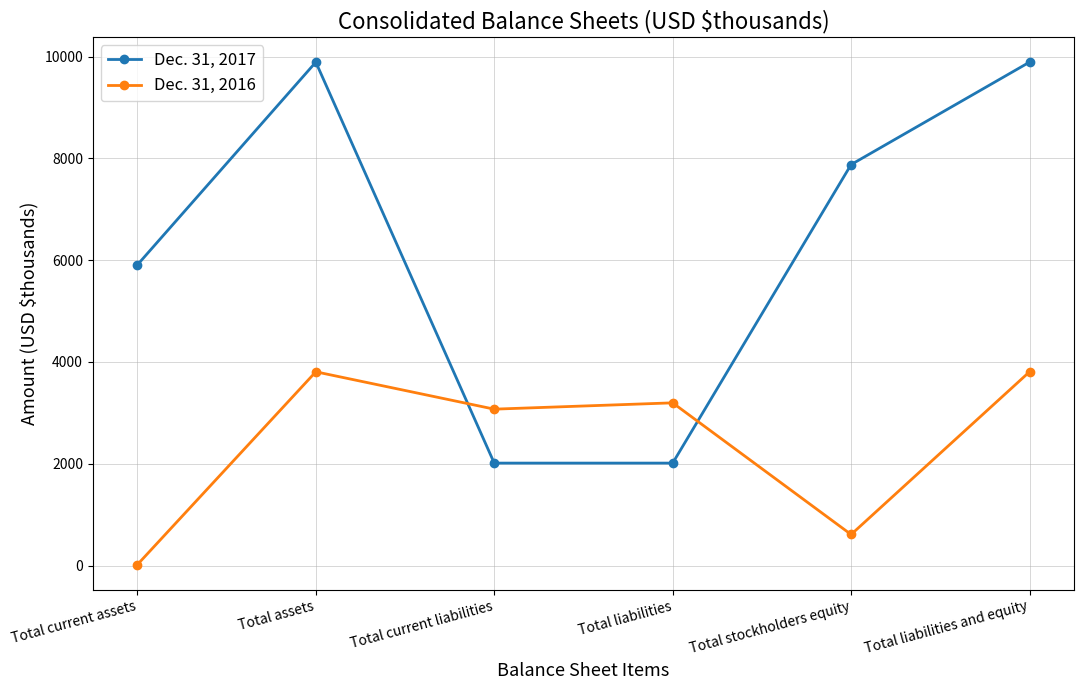

Rank the series at Total current assets from lowest to highest value.

Dec. 31, 2016, Dec. 31, 2017